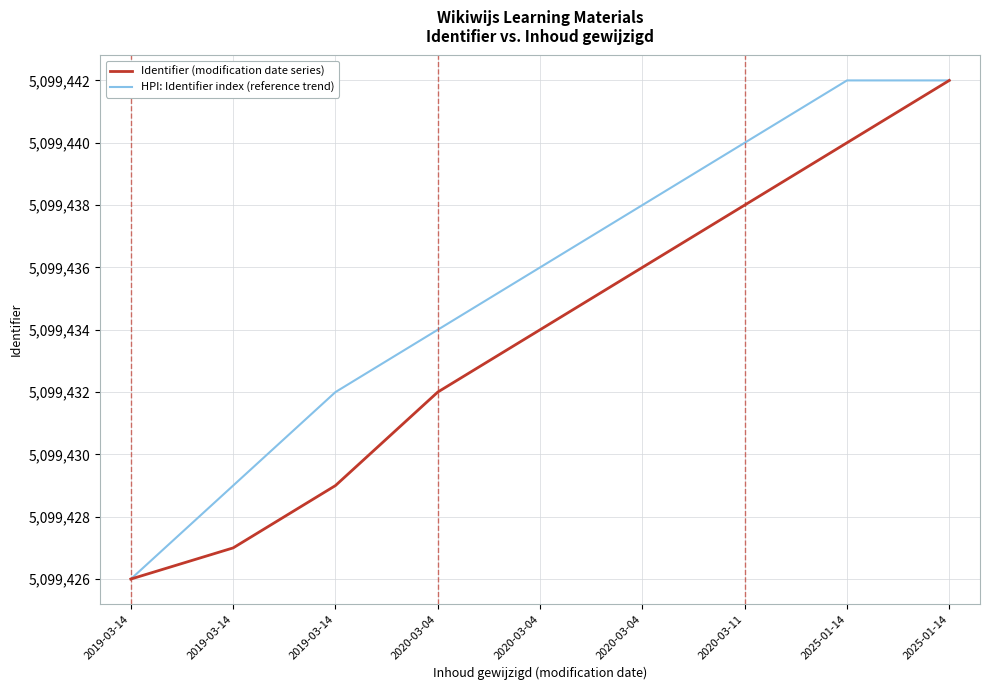

What are all the series names shown in the legend?

Identifier (modification date series), HPI: Identifier index (reference trend)